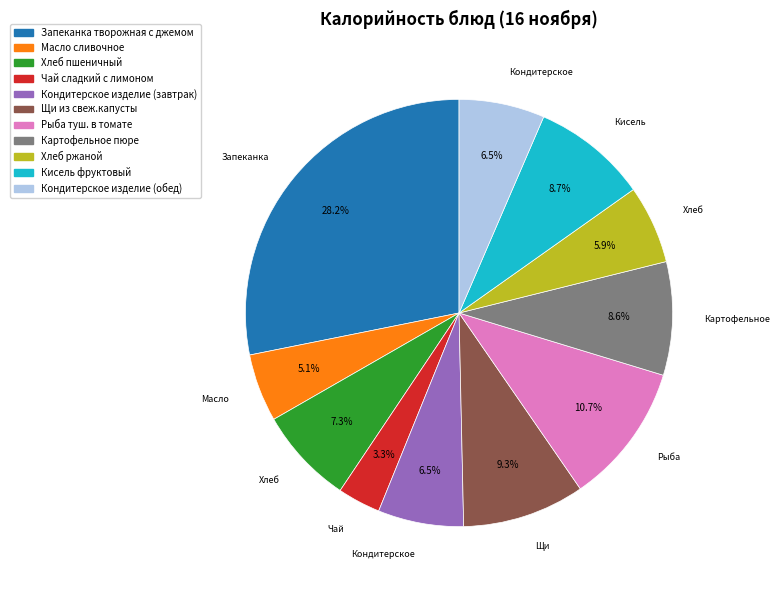

Between Масло сливочное and Кисель фруктовый, which is larger?

Кисель фруктовый